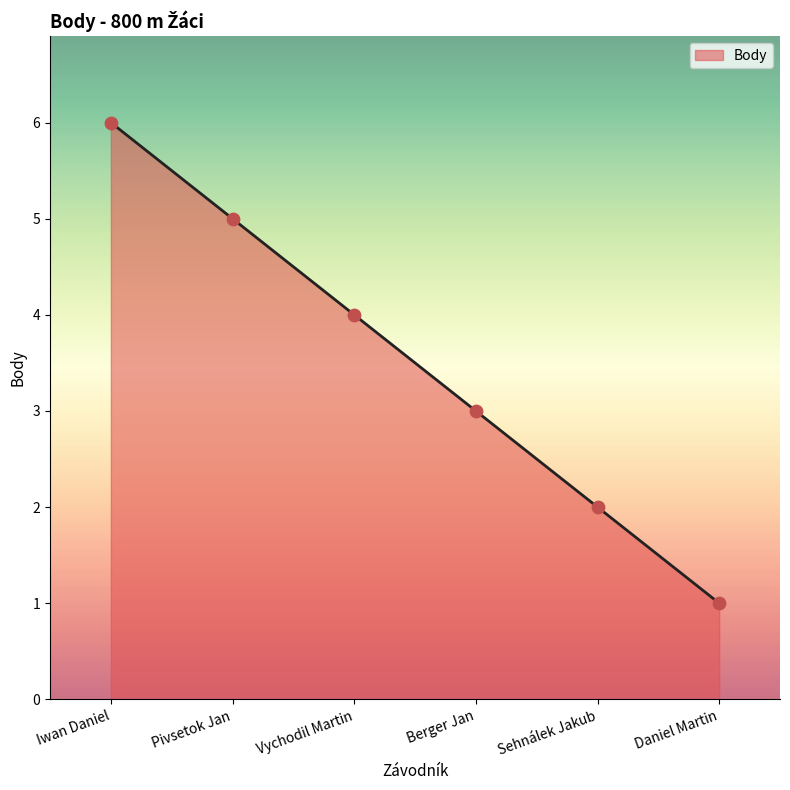

What is the change in value from Iwan Daniel to Sehnálek Jakub?

-4